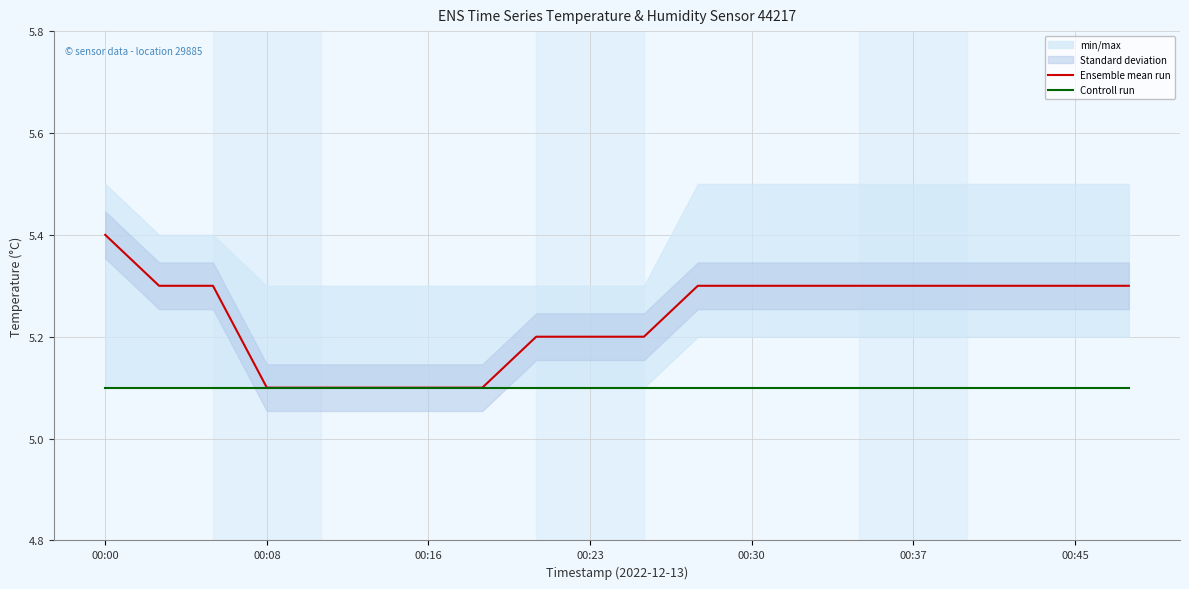

At which category does the chart reach its peak across all series?

00:00